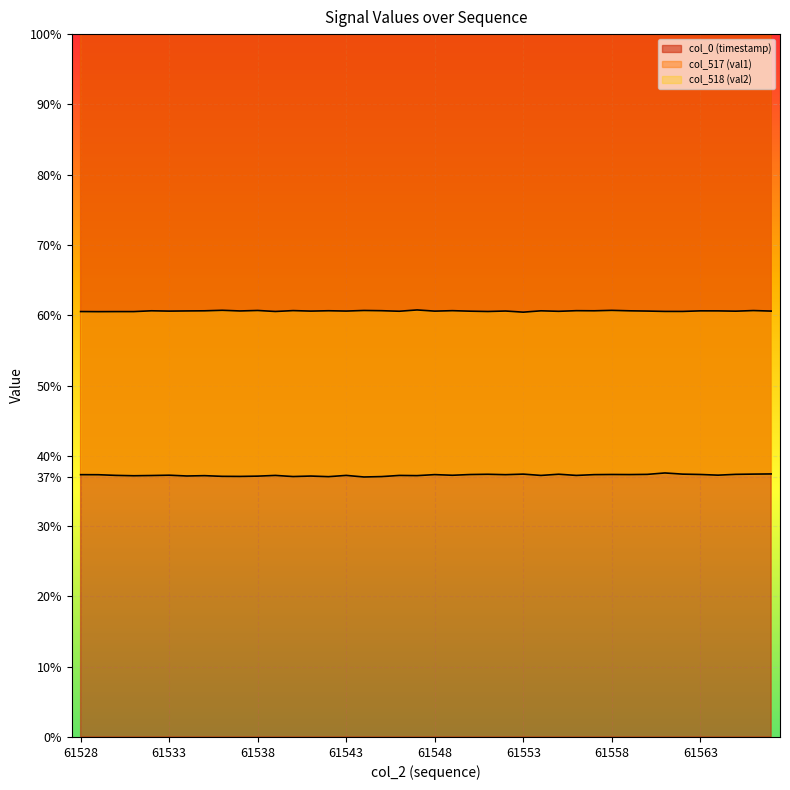

Where is the first local maximum for col_517 (val1)?

61533